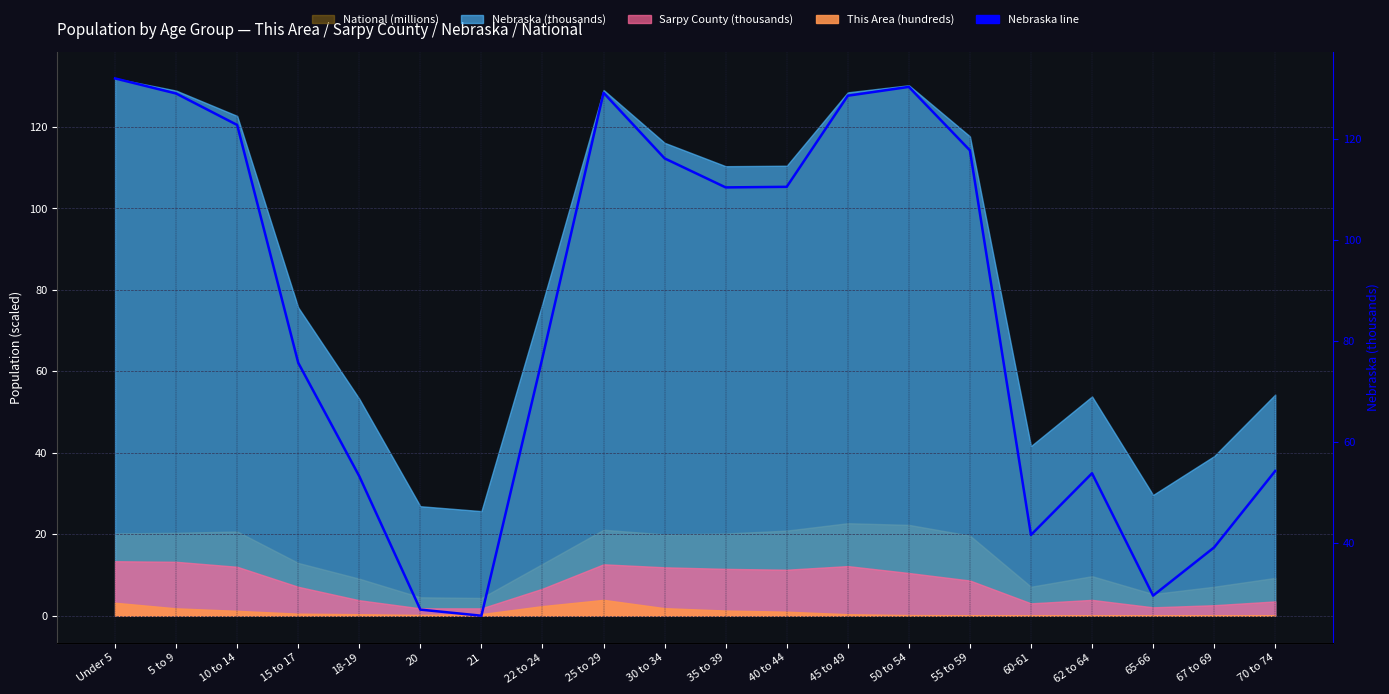

Is it true that the value at 18-19 is 53.3?

True